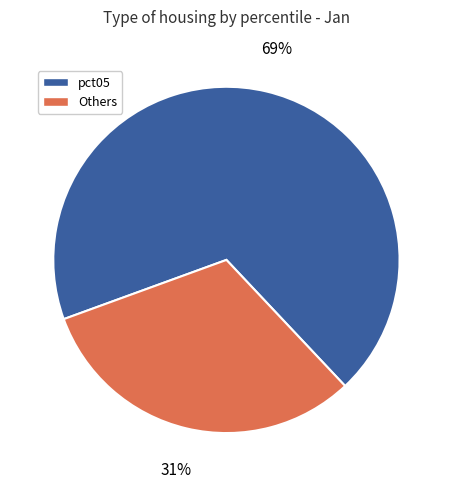

Is there a majority slice in this chart?

Yes